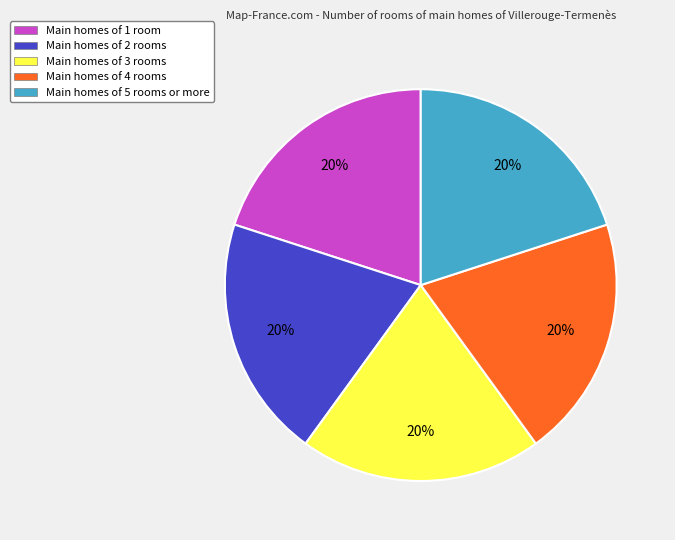

To the nearest percent, what portion does Main homes of 4 rooms represent?

20%